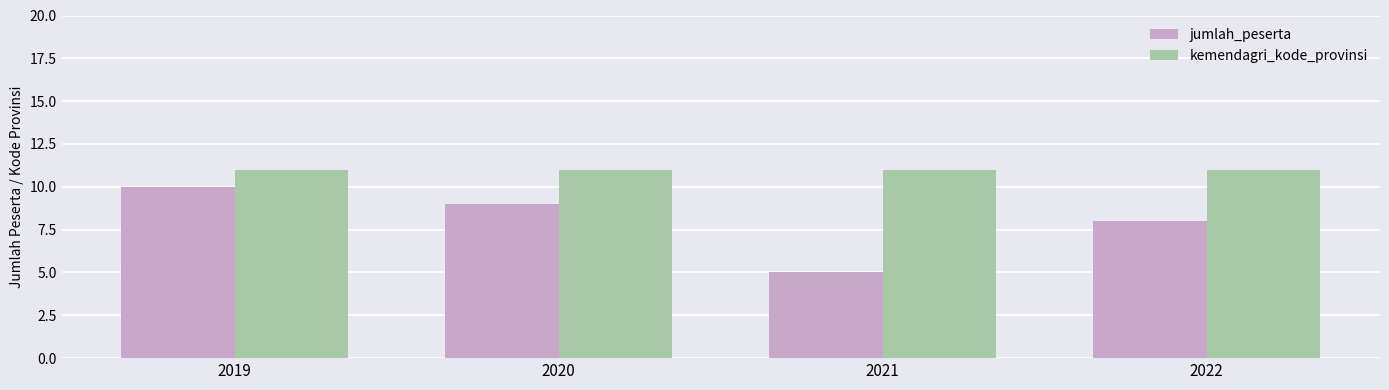

Between 2019 and 2022, which series saw the biggest shift?

jumlah_peserta